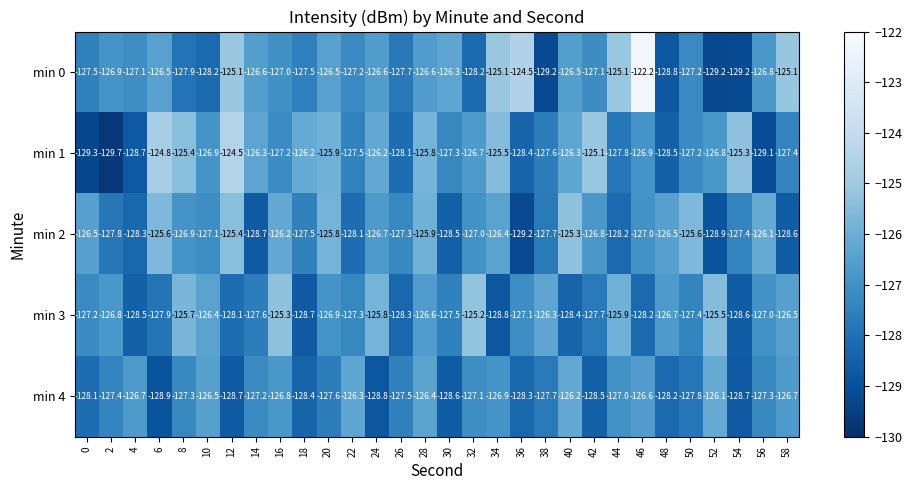

Which series has the widest spread of values?

min 0